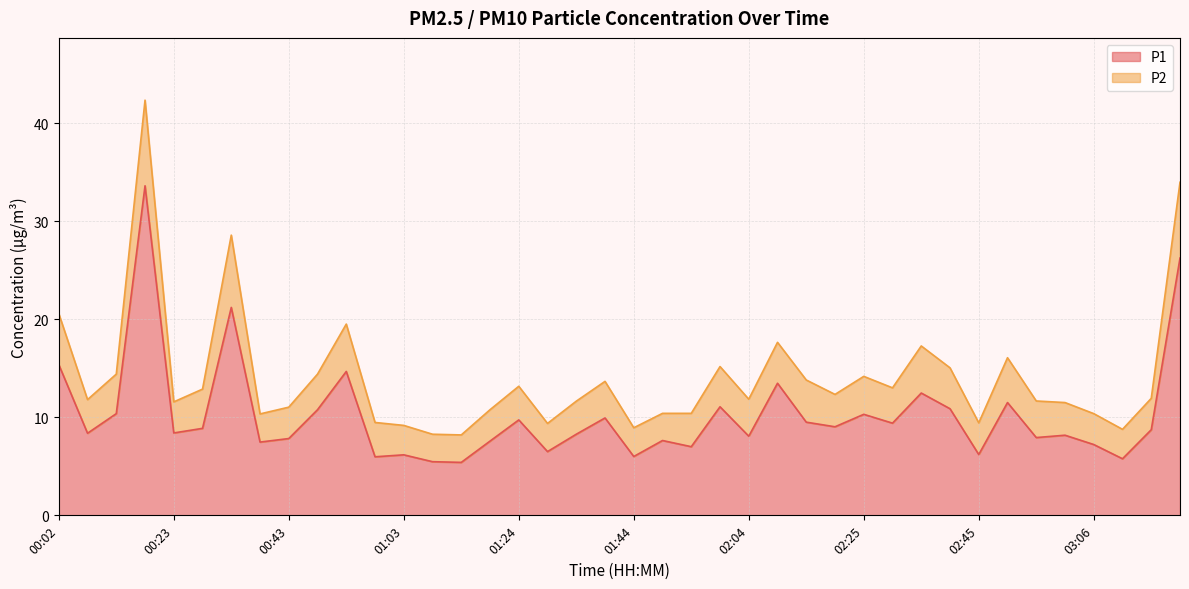

What is the difference between the maximum and minimum values?

28.2